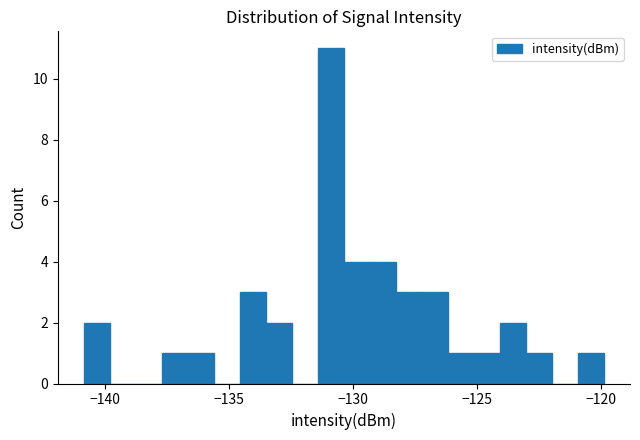

Around what value on the x-axis is the tallest bar? Give the approximate position of its centre, as read against the axis.

-131.0